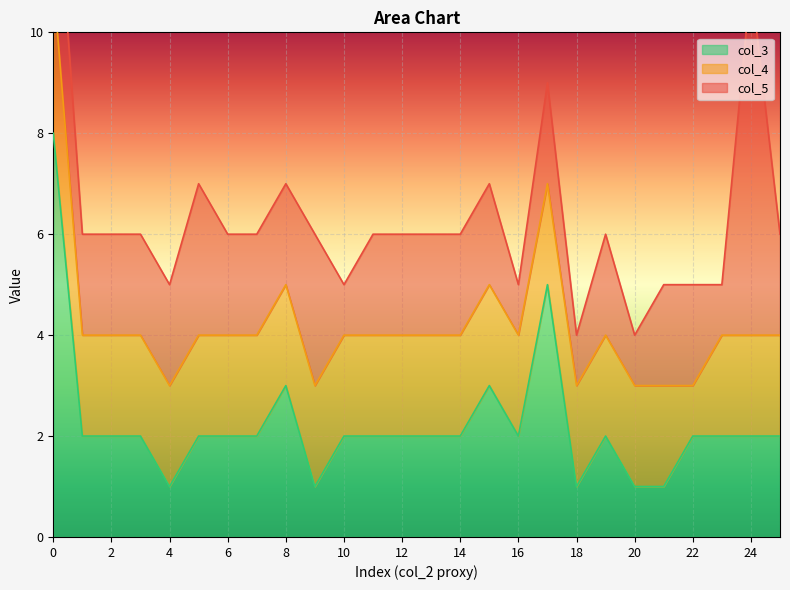

What is the value of the col_3 point at the 18th from the left?

5